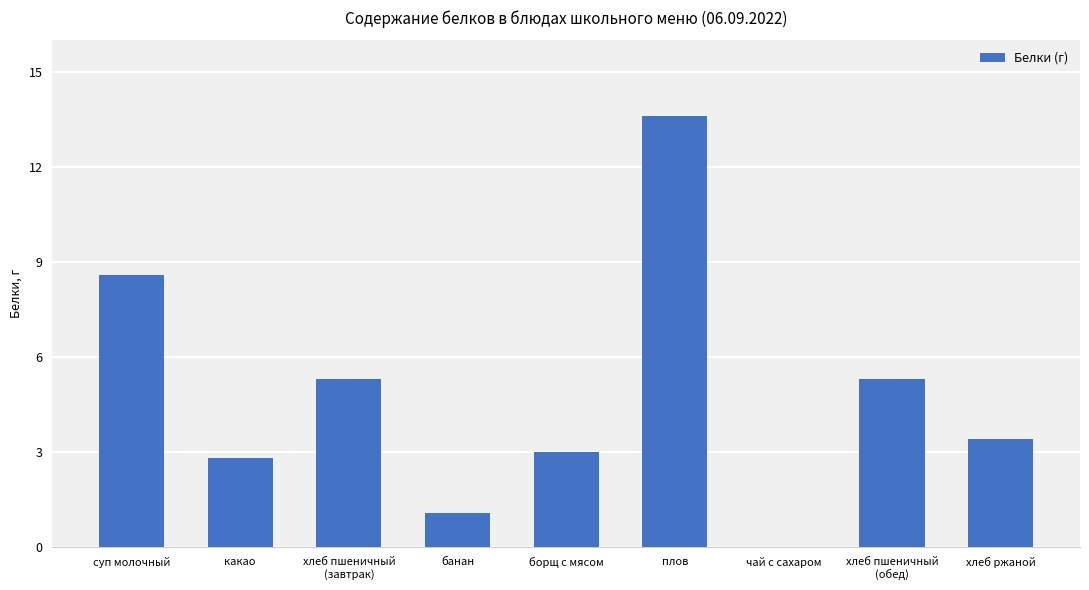

At which category does the chart reach its peak across all series?

плов